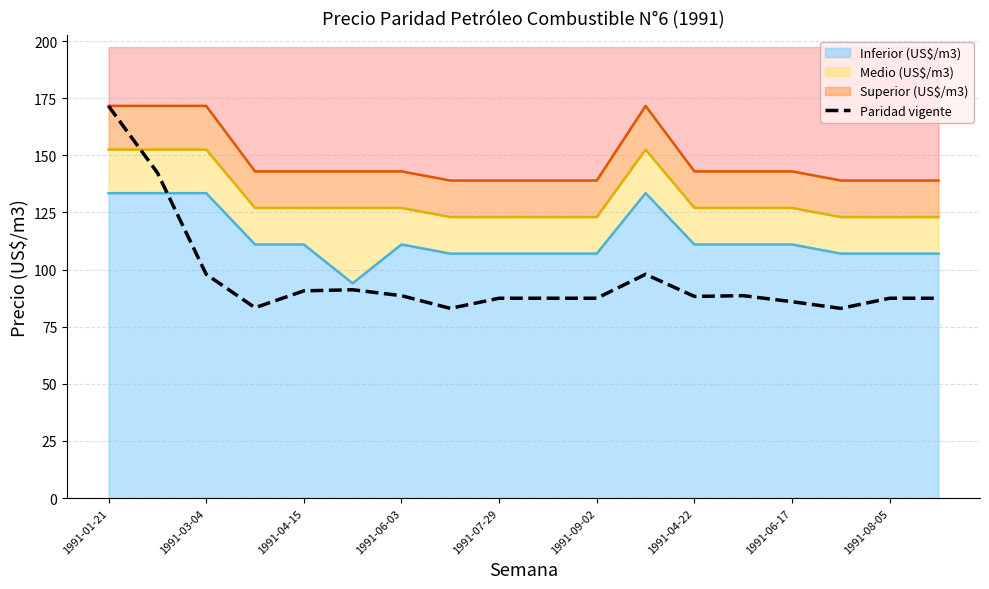

What is the smallest value displayed?

83.0